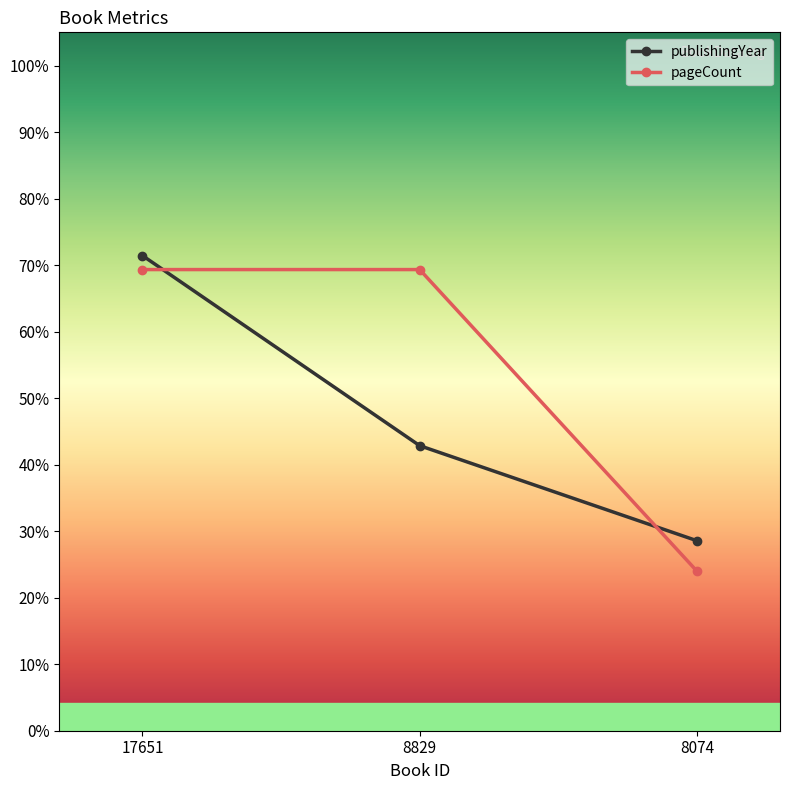

What is the spread (max minus min) of values at 8074?

4.6